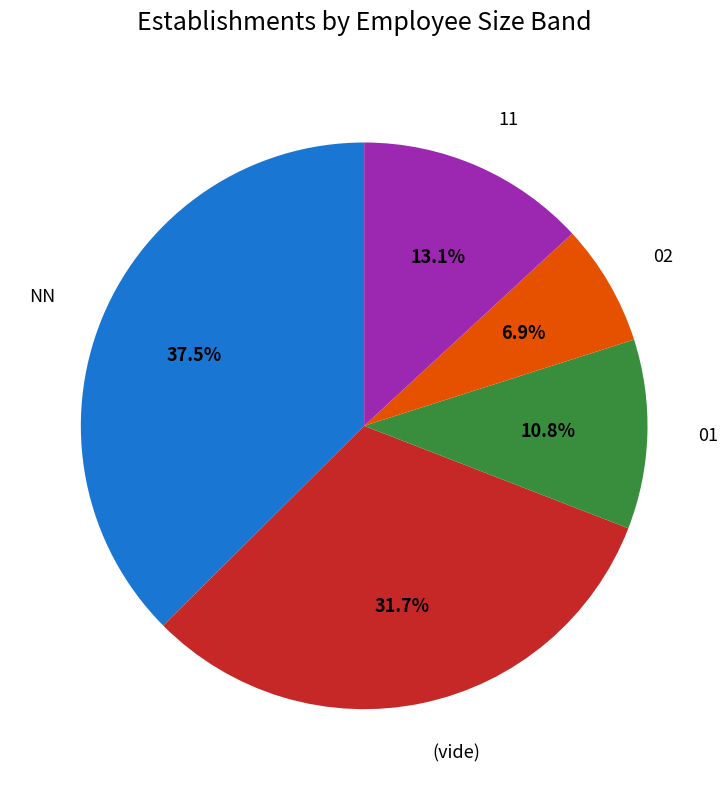

How many segments does this pie chart have?

5